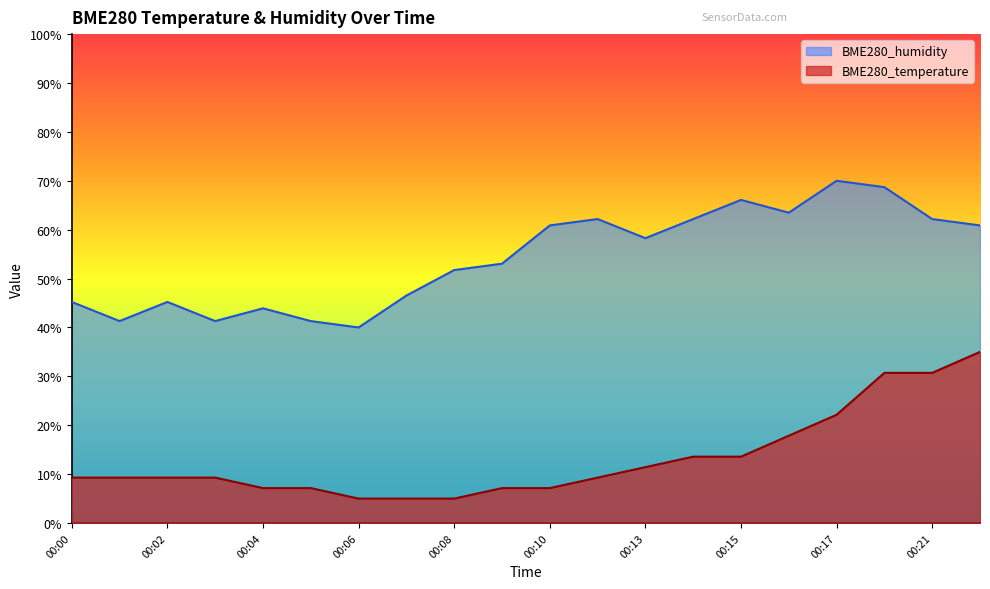

Reading right to left, list all the values displayed in this chart.

BME280_temperature: 00:23=35.0	00:21=30.7	00:20=30.7	00:17=22.1	00:16=17.9	00:15=13.6	00:14=13.6	00:13=11.4	00:11=9.3	00:10=7.1	00:09=7.1	00:08=5.0	00:07=5.0	00:06=5.0	00:05=7.1	00:04=7.1	00:03=9.3	00:02=9.3	00:01=9.3	00:00=9.3
BME280_humidity: 00:23=60.9	00:21=62.2	00:20=68.7	00:17=70.0	00:16=63.5	00:15=66.1	00:14=62.2	00:13=58.3	00:11=62.2	00:10=60.9	00:09=53.0	00:08=51.7	00:07=46.5	00:06=40.0	00:05=41.3	00:04=43.9	00:03=41.3	00:02=45.2	00:01=41.3	00:00=45.2